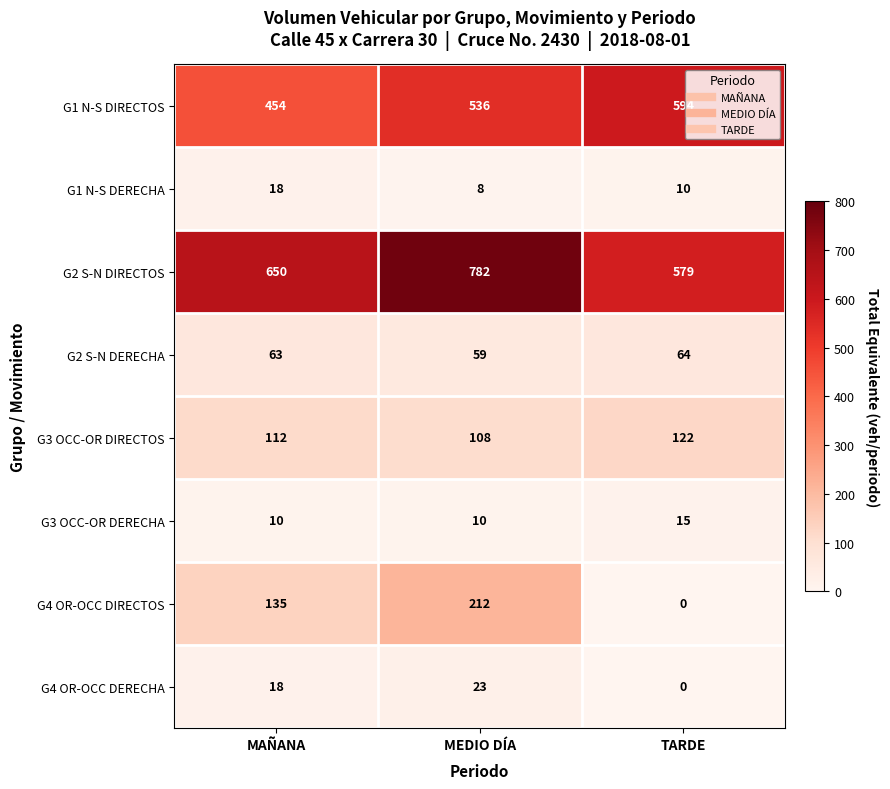

Between MEDIO DÍA and TARDE, which series saw the biggest shift?

G4 OR-OCC DIRECTOS